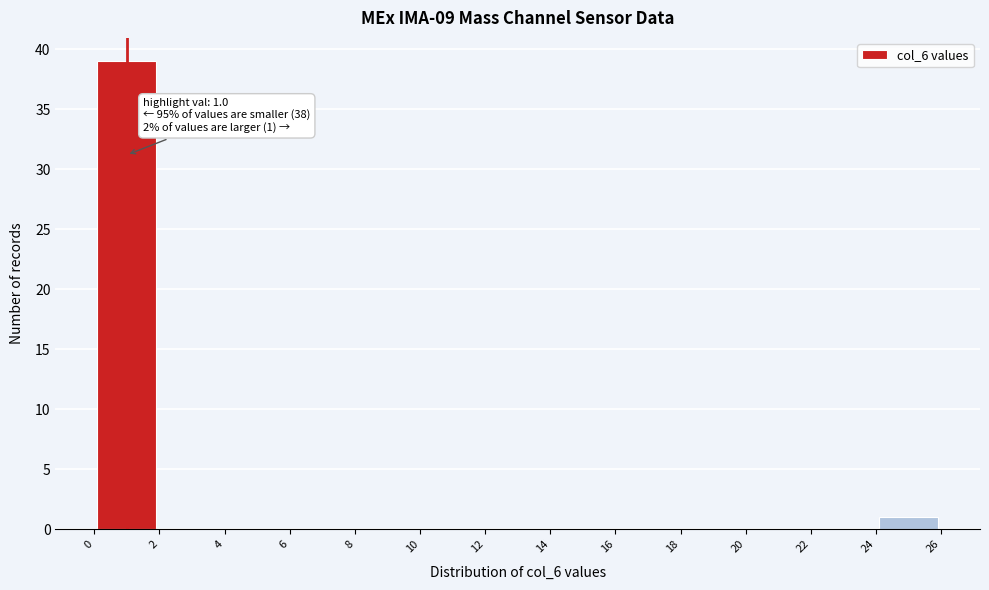

Which range on the x-axis has the tallest bar?

0 to 2